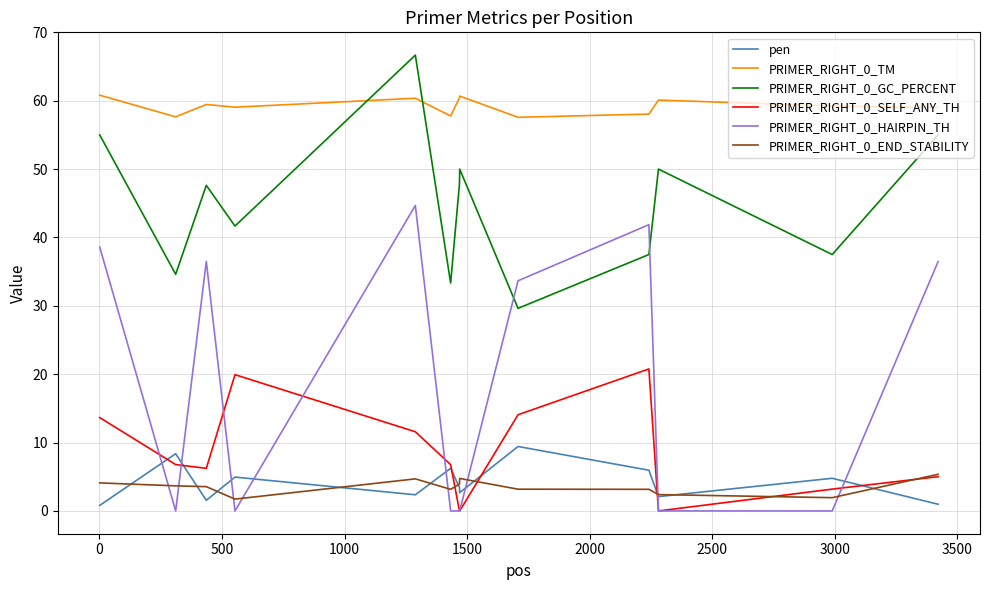

Rank the series by their maximum value, from lowest to highest.

PRIMER_RIGHT_0_END_STABILITY, pen, PRIMER_RIGHT_0_SELF_ANY_TH, PRIMER_RIGHT_0_HAIRPIN_TH, PRIMER_RIGHT_0_TM, PRIMER_RIGHT_0_GC_PERCENT